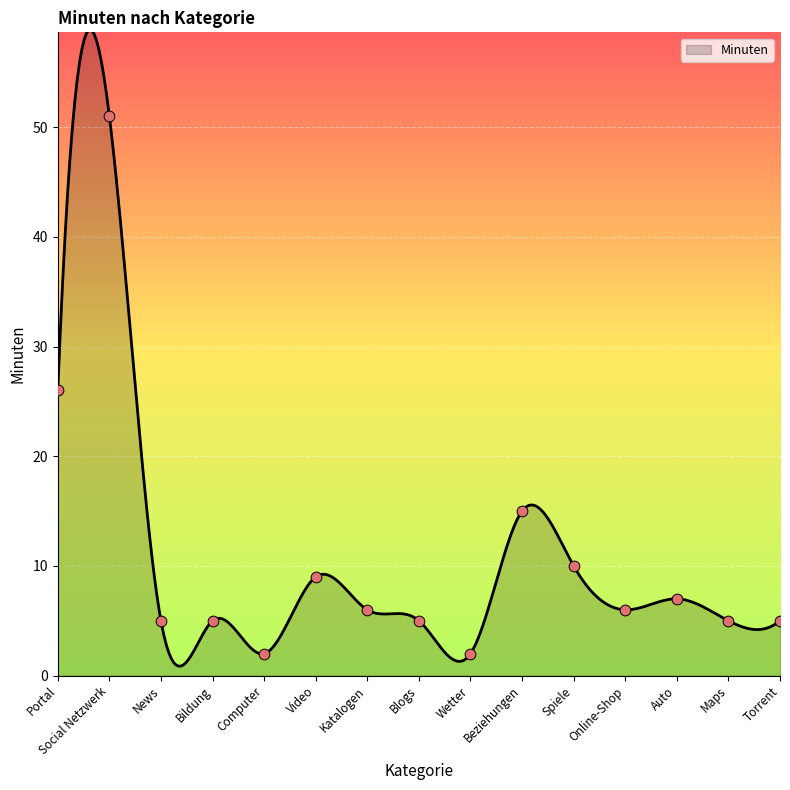

Which has a higher value, Portal or Online-Shop?

Portal